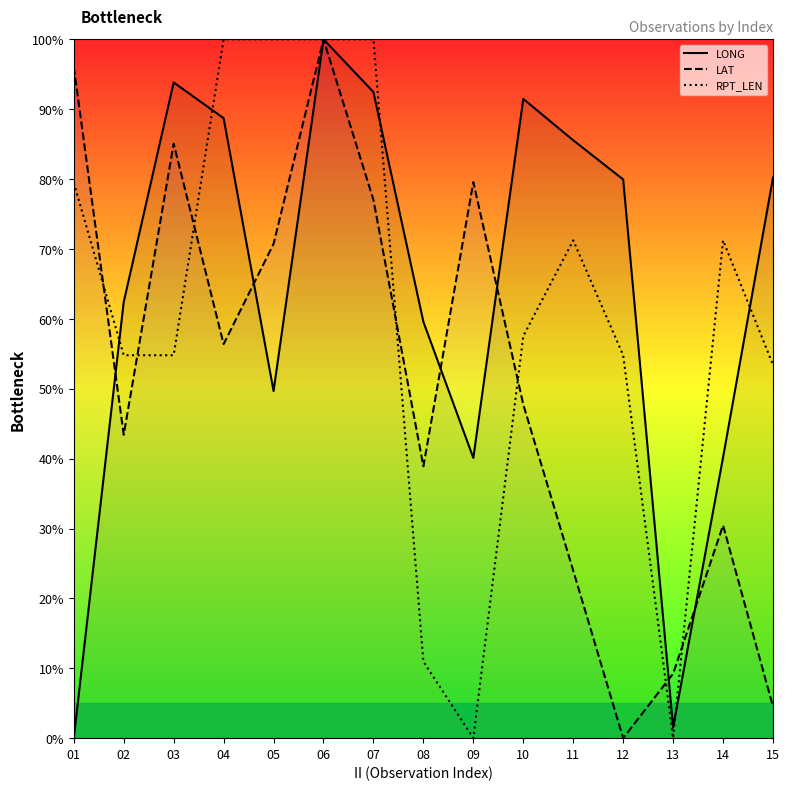

True or false: RPT_LEN and LAT intersect in this chart.

True